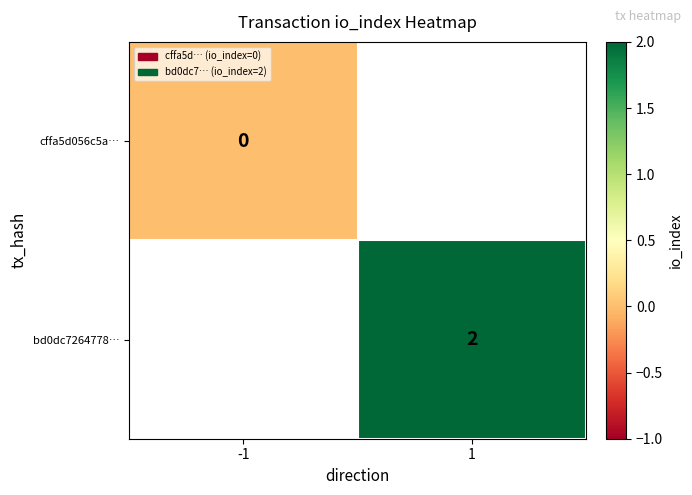

At how many categories does at least one series exceed 1?

1